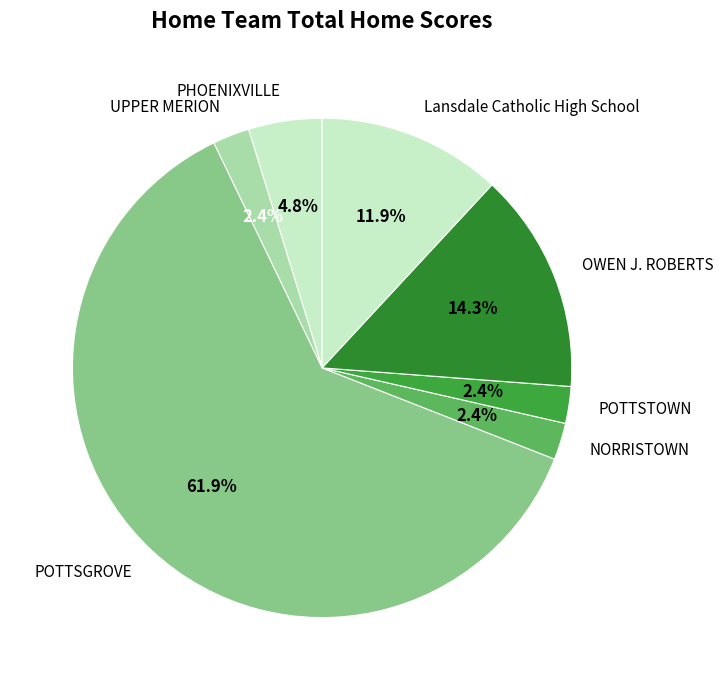

Is it true that NORRISTOWN is 13% of the pie?

False